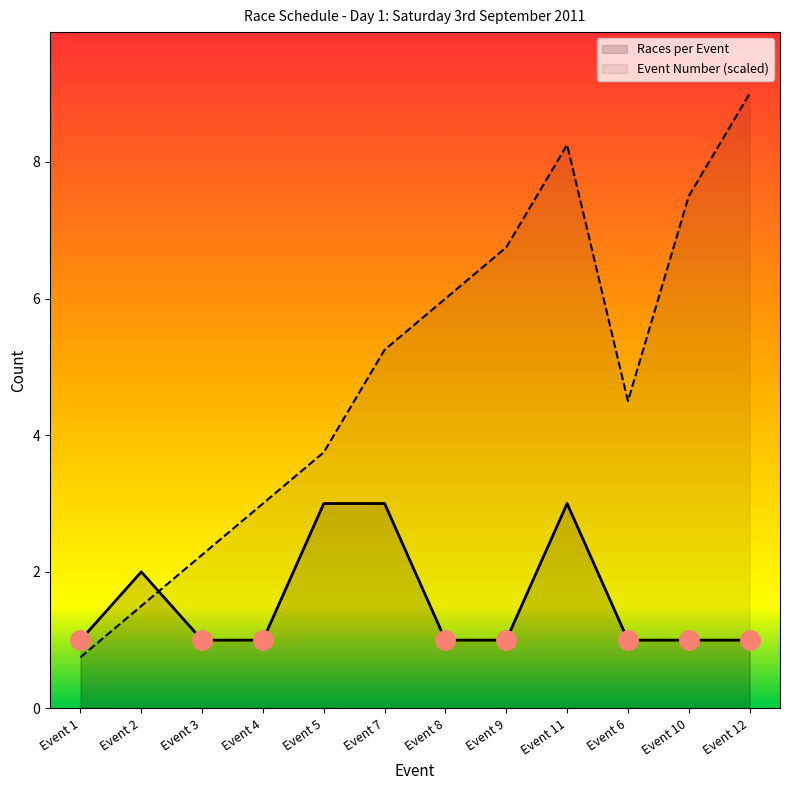

What are all the series names shown in the legend?

Races per Event, Event Number (scaled)